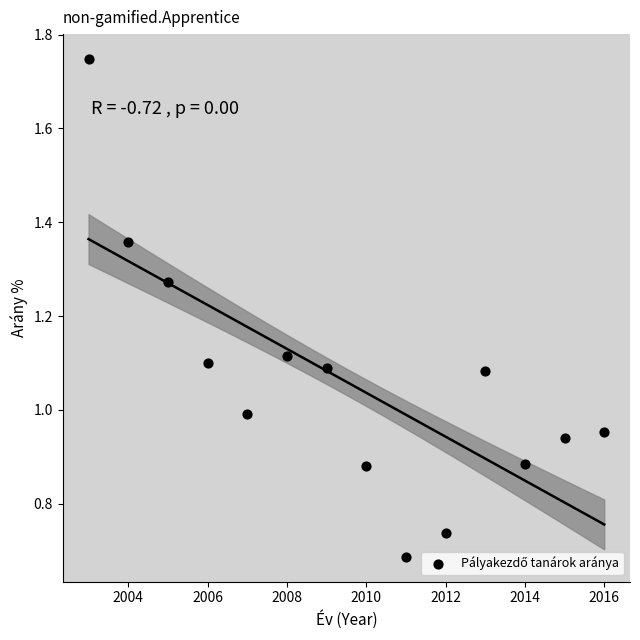

What is the range of X values (max minus min)?

13.0